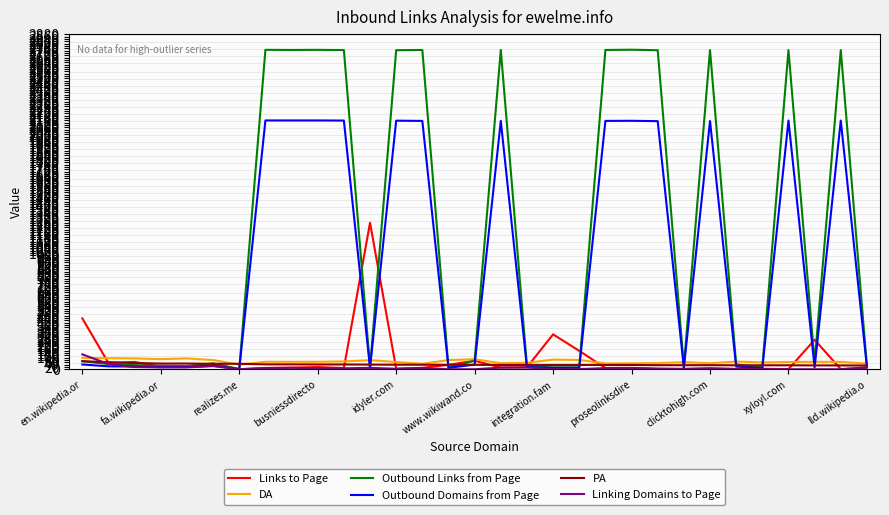

Does the chart have visible grid lines?

Yes